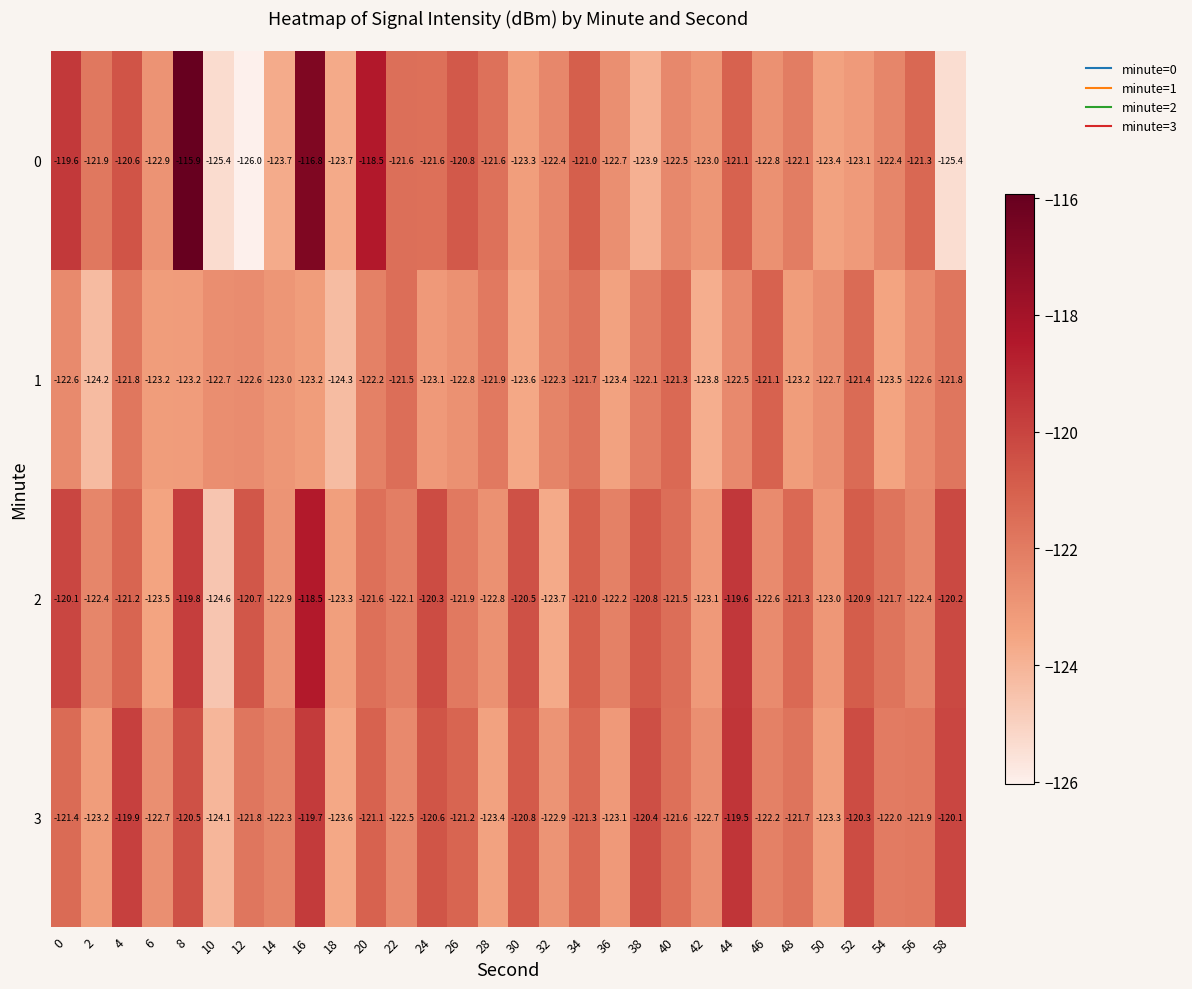

Which category has the lowest value in the 0 series?

12